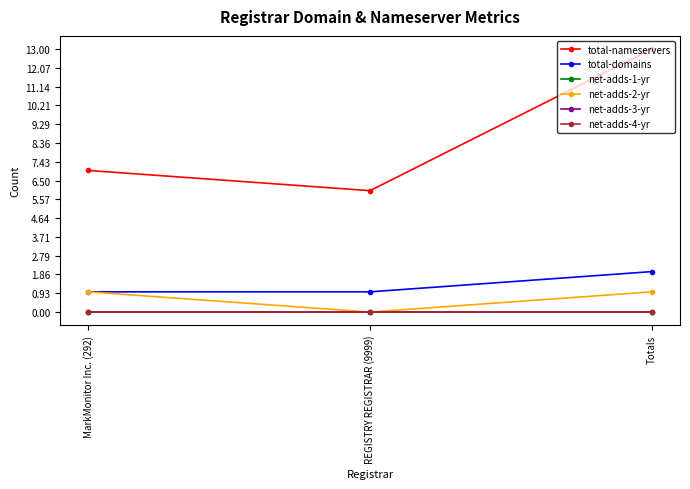

The value of net-adds-3-yr at Totals is 0. True or false?

True